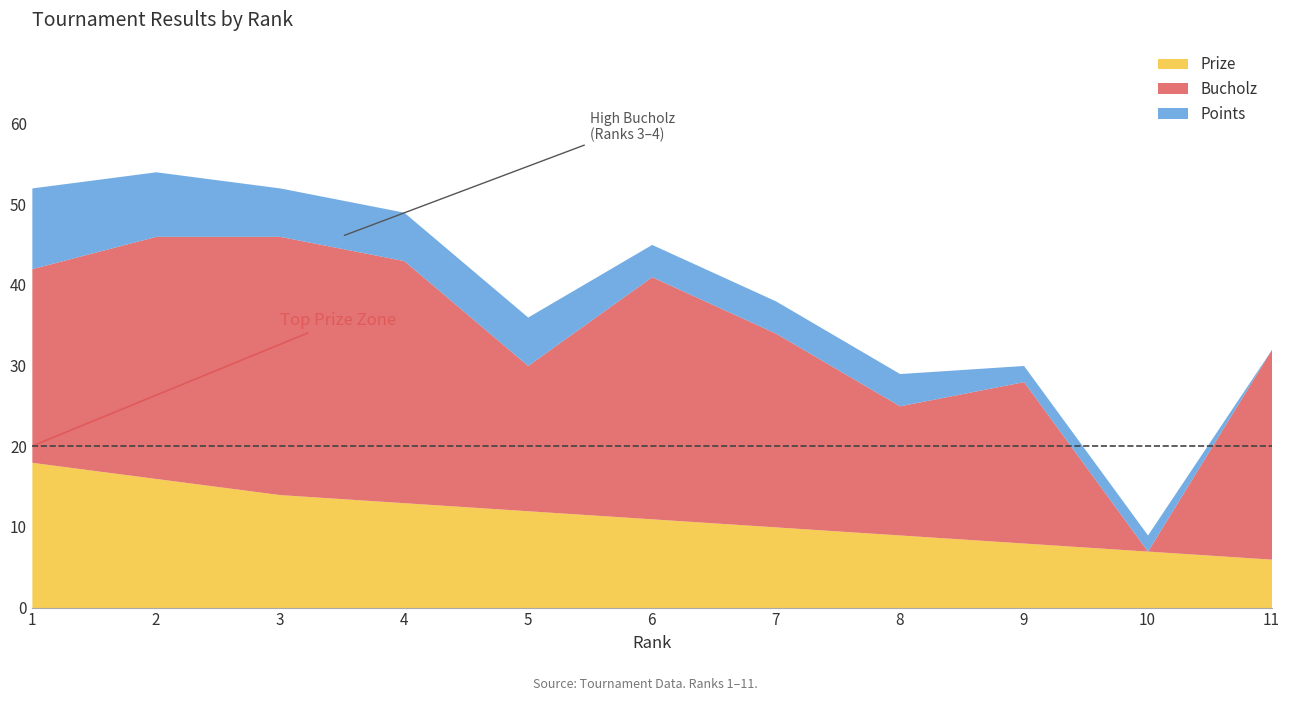

Between 1 and 5, which is larger?

1